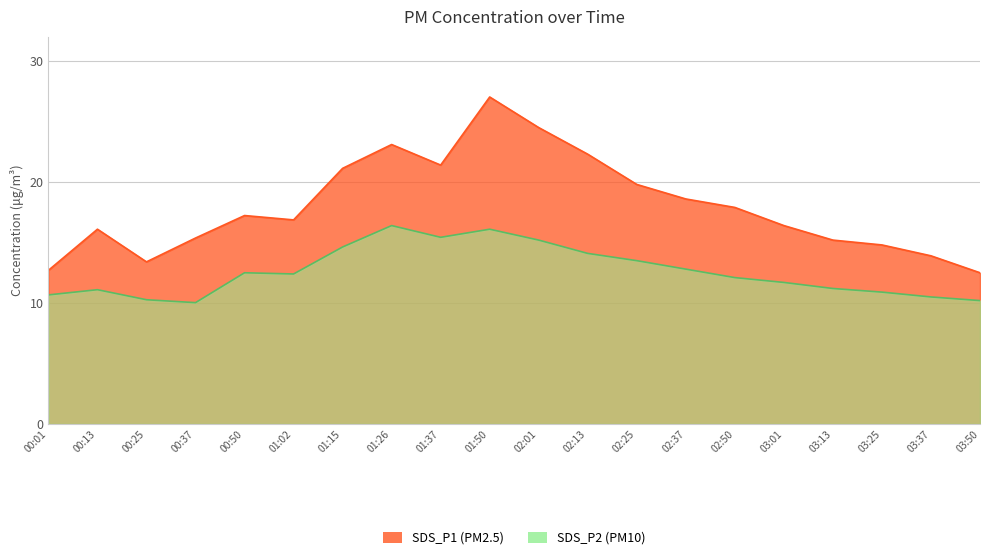

Reading left to right, what are all the values shown in this chart?

SDS_P1: 12.7	16.1	13.4	15.4	17.2	16.9	21.1	23.1	21.4	27.0	24.5	22.3	19.8	18.6	17.9	16.4	15.2	14.8	13.9	12.5
SDS_P2: 10.7	11.1	10.3	10.0	12.5	12.4	14.6	16.4	15.4	16.1	15.2	14.1	13.5	12.8	12.1	11.7	11.2	10.9	10.5	10.2